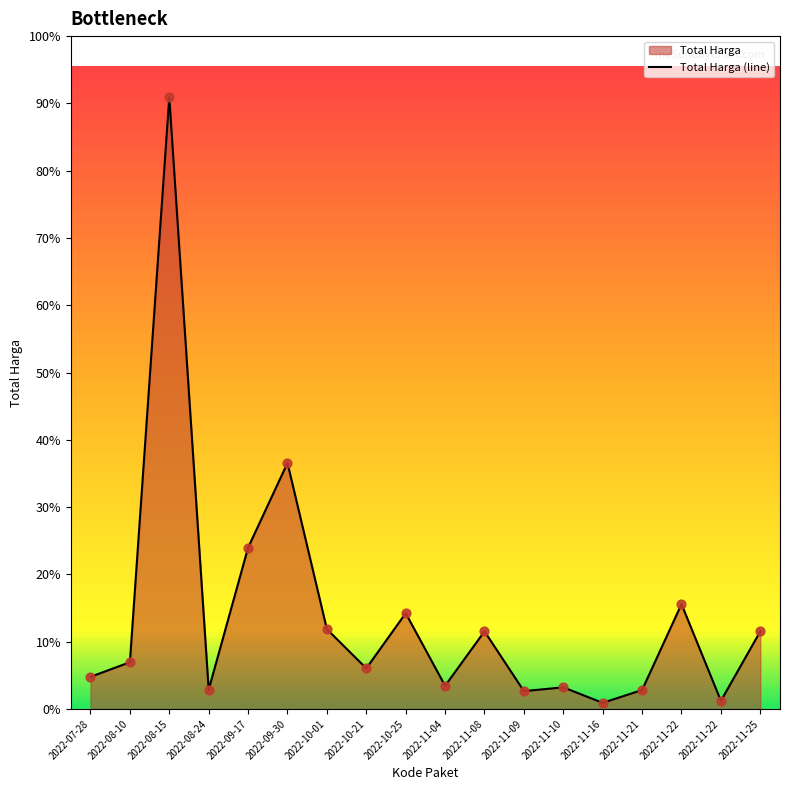

Between 2022-08-10 and 2022-08-15, which is larger?

2022-08-15